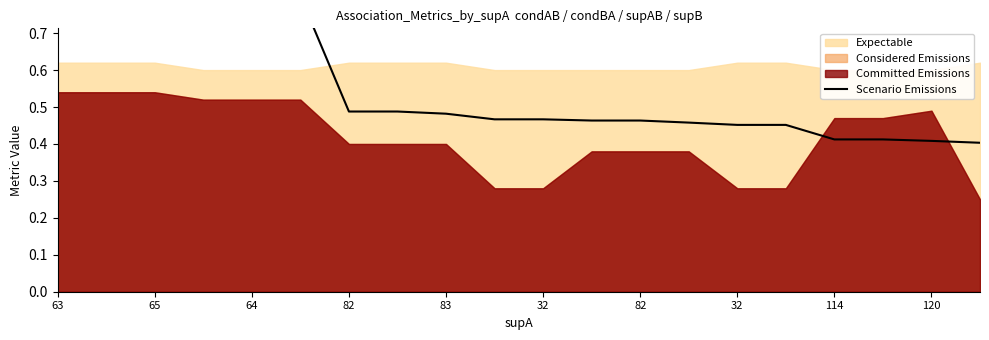

What is the label of the 6th point from the left?

32